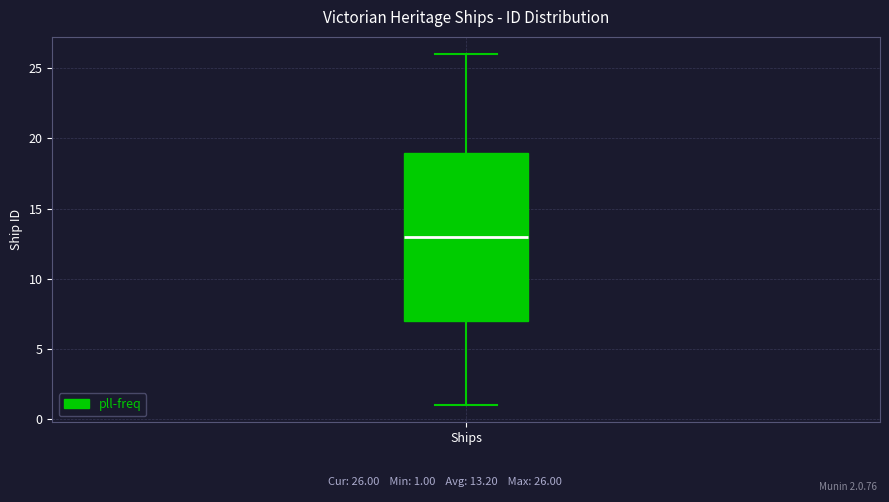

Transcribe this box plot: give where the median line is, the range the box spans, and where the two whiskers end, as read against the y-axis. The values are not printed on the chart, so give them approximately, as read against the axis.

median 13, box 7 to 19, whiskers 1 to 26